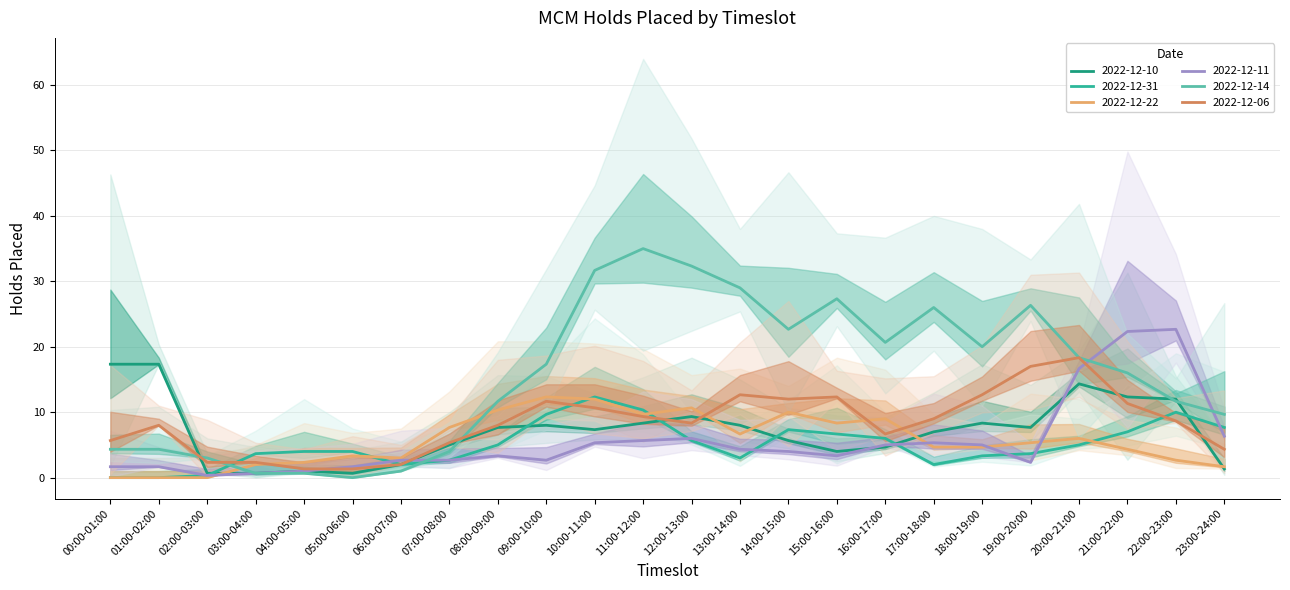

Which series ends up on top after the final intersection of 2022-12-11 and 2022-12-22?

2022-12-11